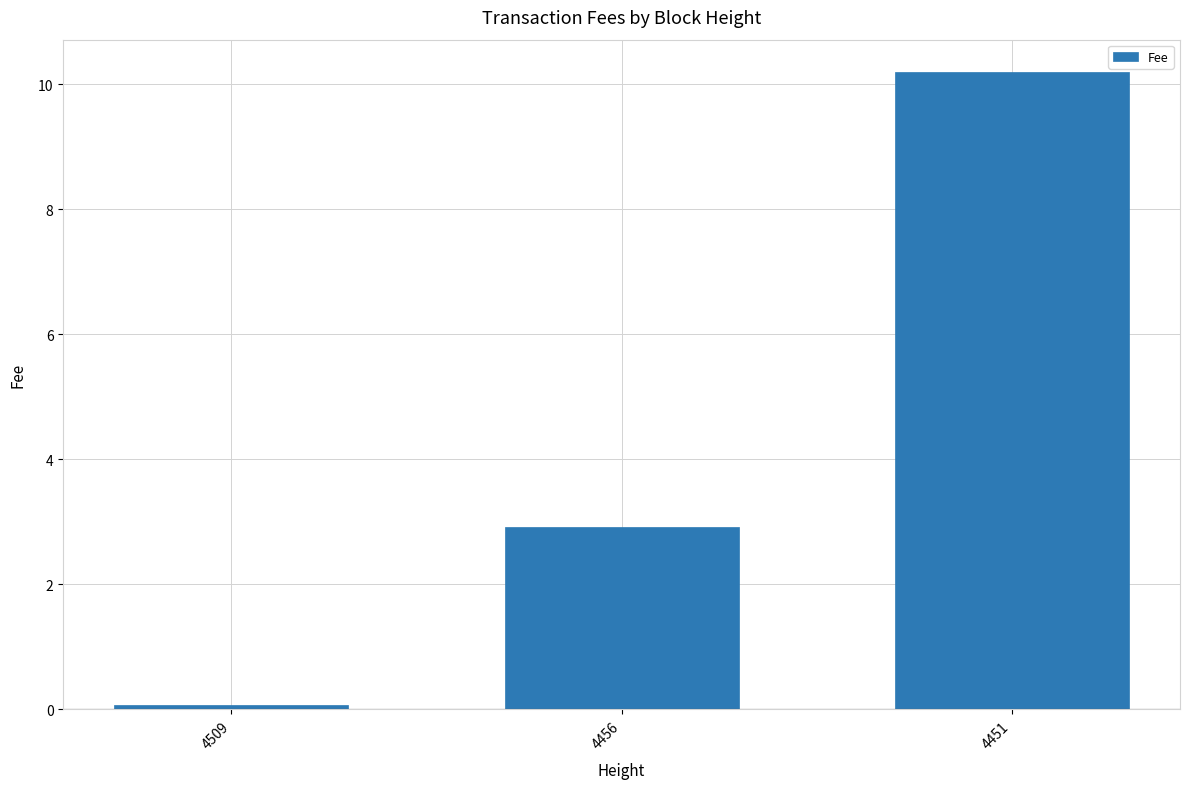

What is the minimum value shown in the chart?

0.1